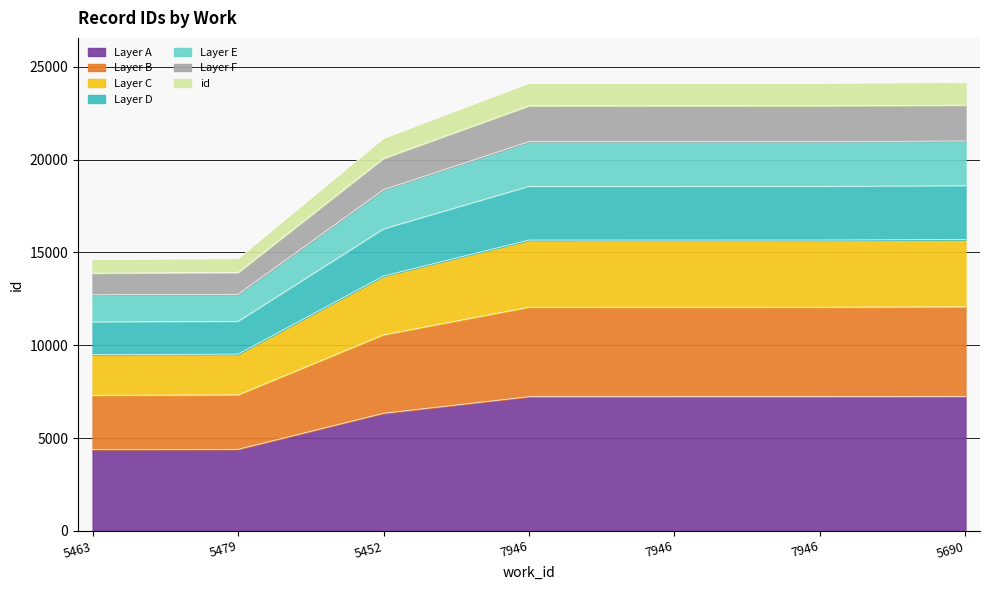

What is the label of the 4th point from the left?

7946